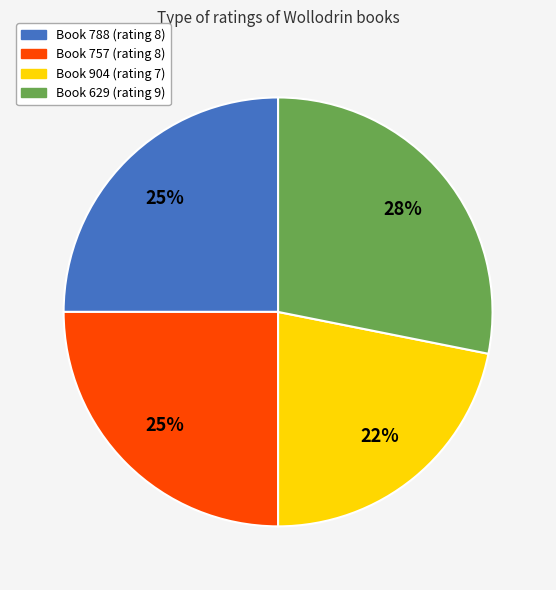

Does any single category account for the majority?

No